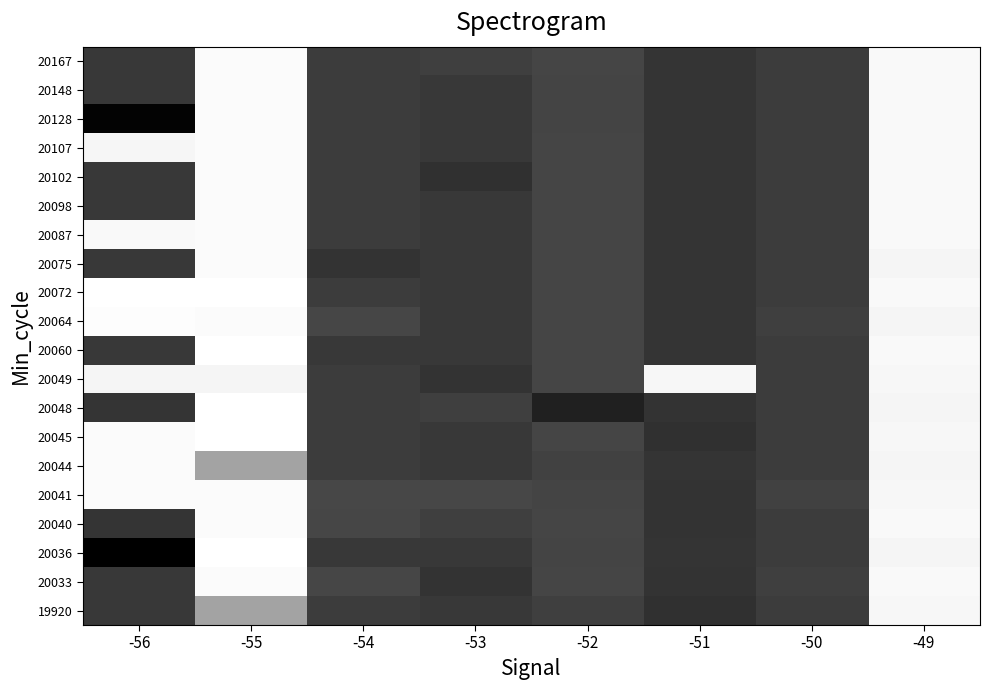

How many data points does each series have?

8